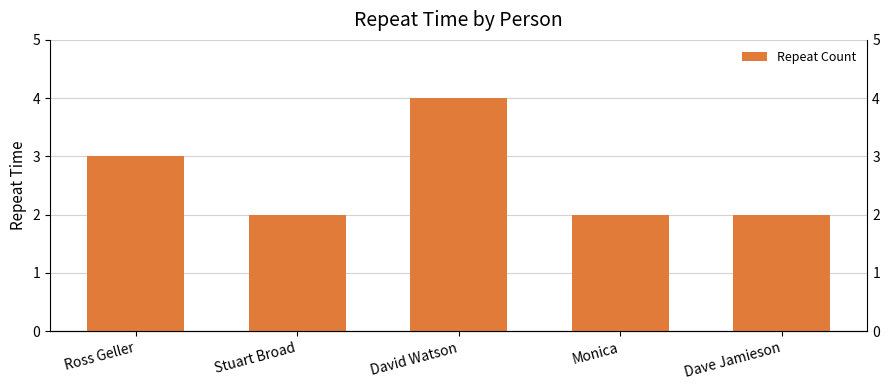

What is the label of the 1st bar from the right?

Dave Jamieson